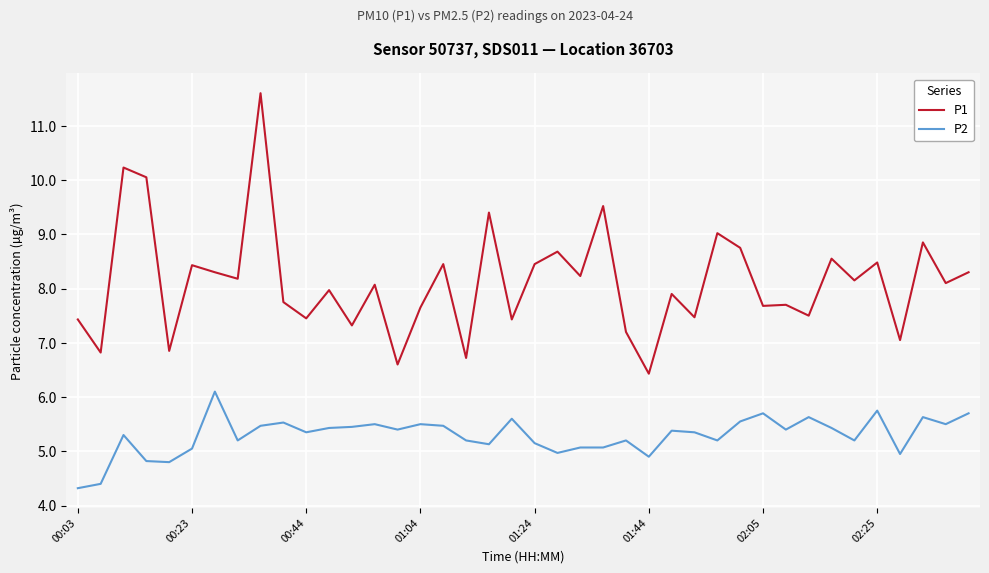

List the series in order of their overall mean, lowest first.

P2, P1